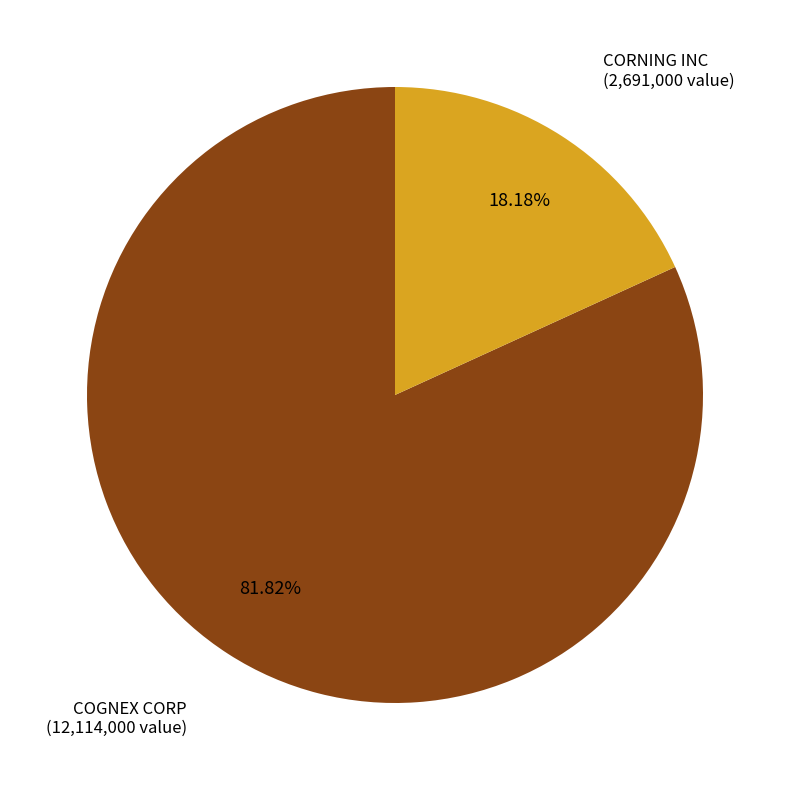

What percentage is the COGNEX CORP slice, to the nearest percent?

82%